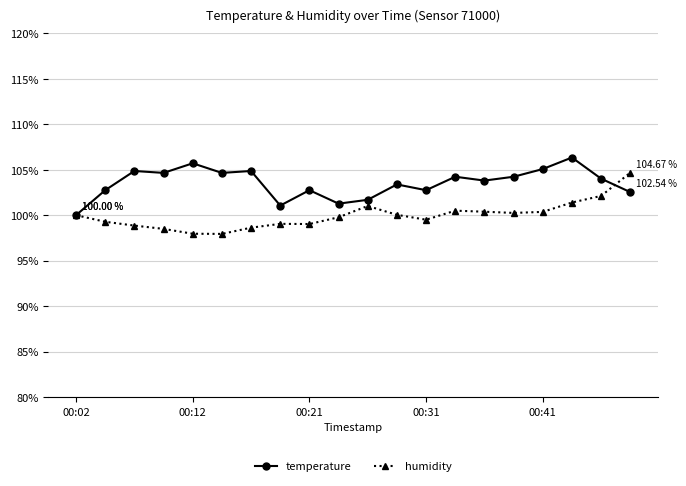

Which series has the largest total across all categories?

temperature